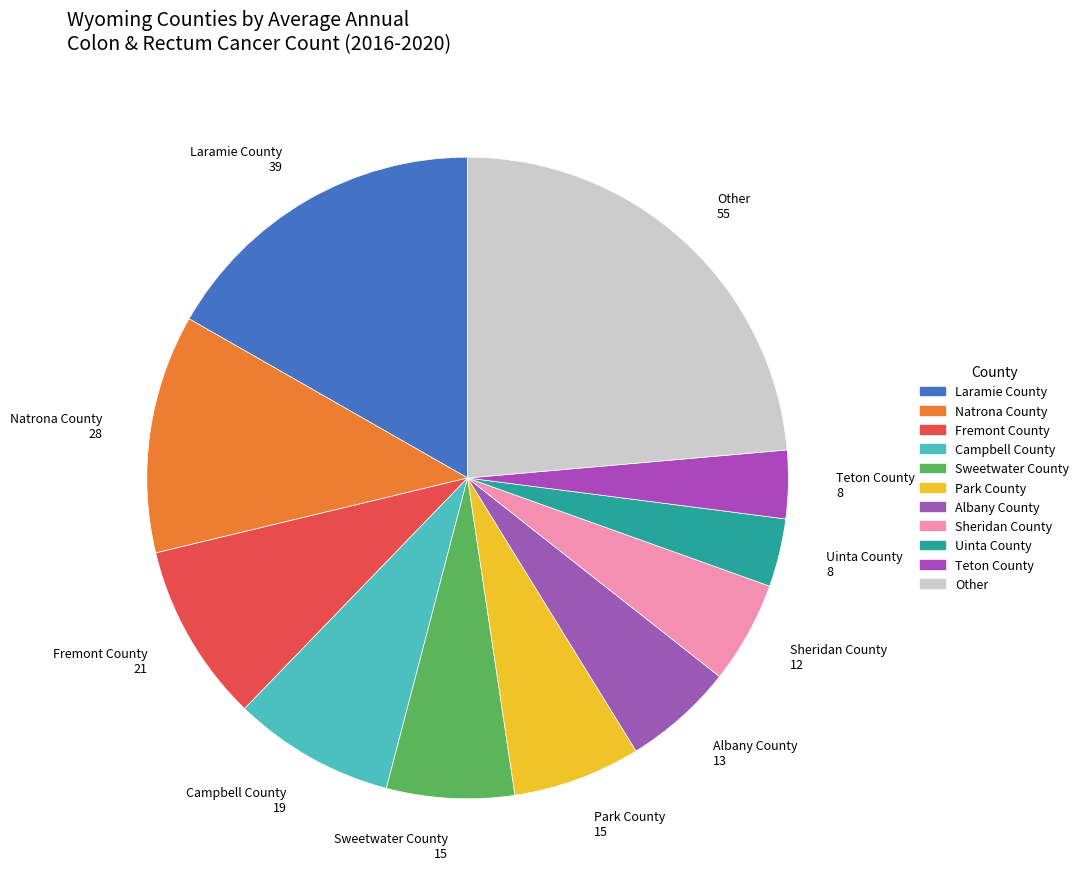

How many segments does this pie chart have?

11